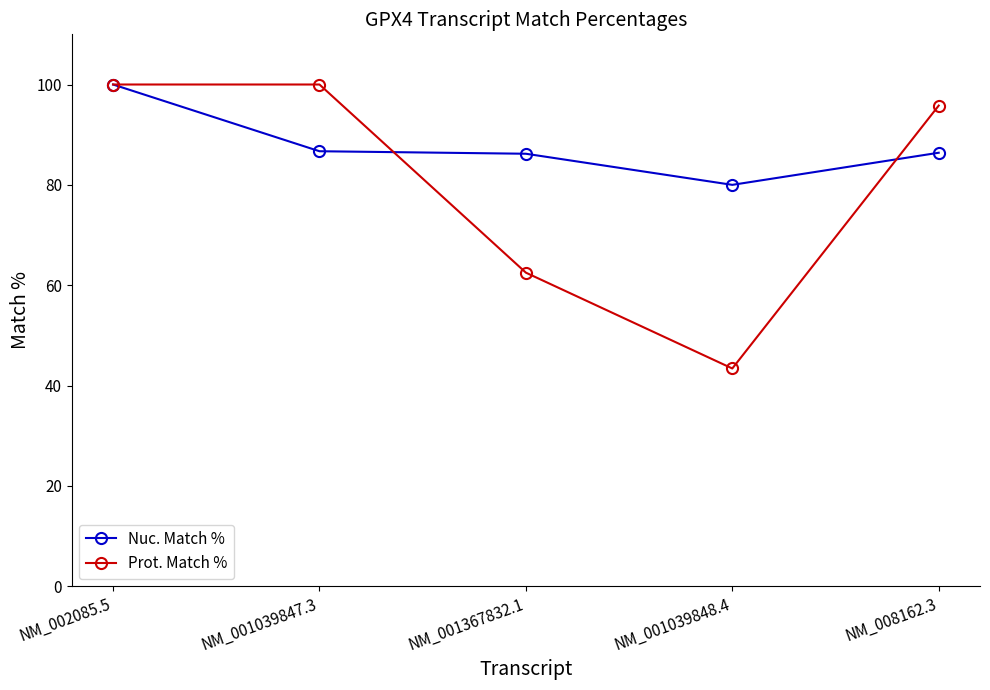

Which label corresponds to the smallest value in the chart?

NM_001039848.4